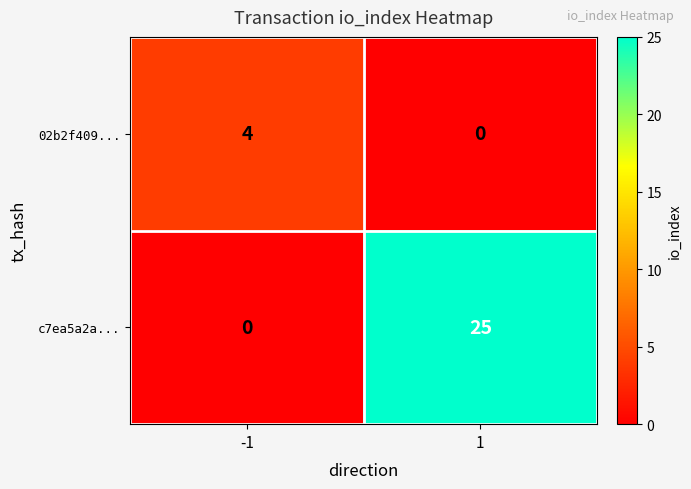

Reading left to right, list all the values displayed in this chart.

02b2f409...: -1=4	1=0
c7ea5a2a...: -1=0	1=25